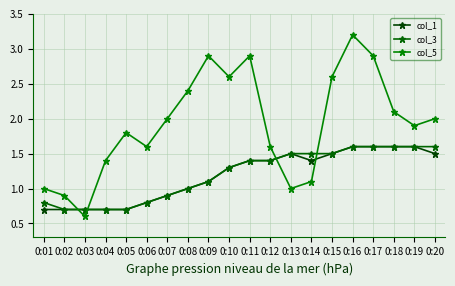

Does the chart display data point markers on the line(s)?

Yes